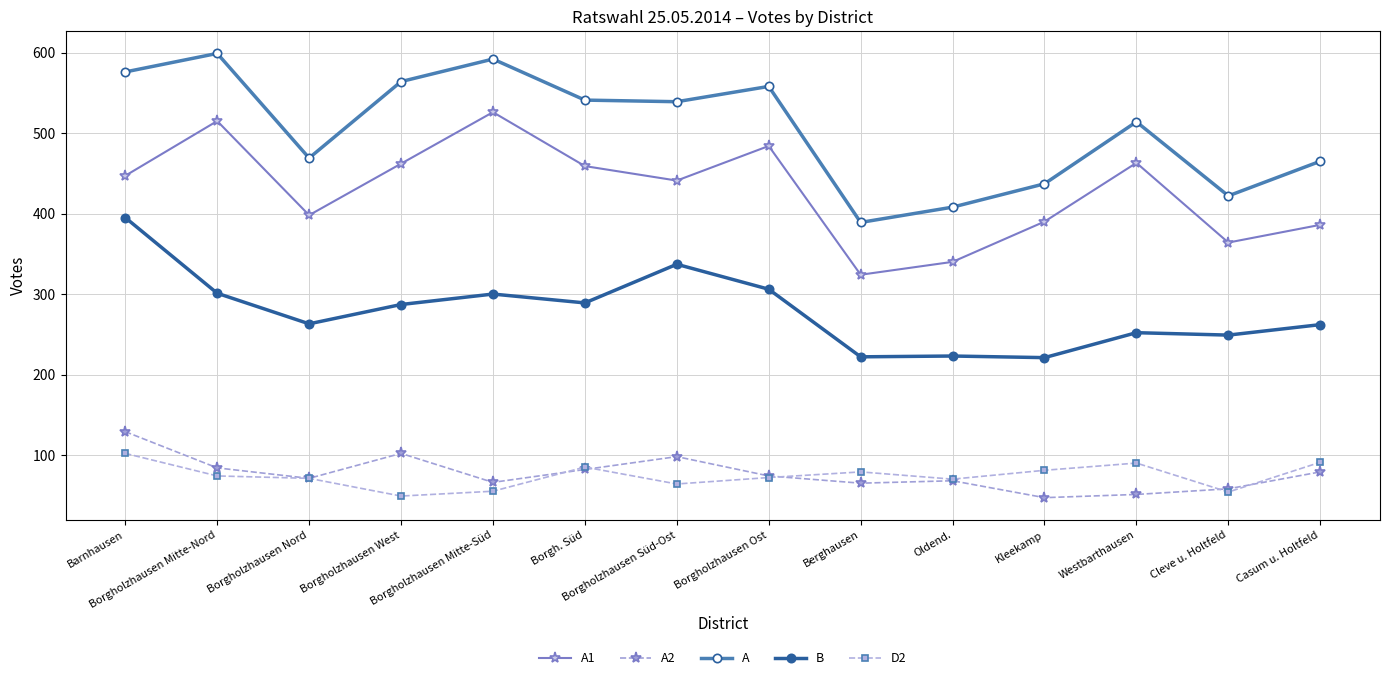

What is the difference between the A2 values at Borgholzhausen West and Kleekamp?

55